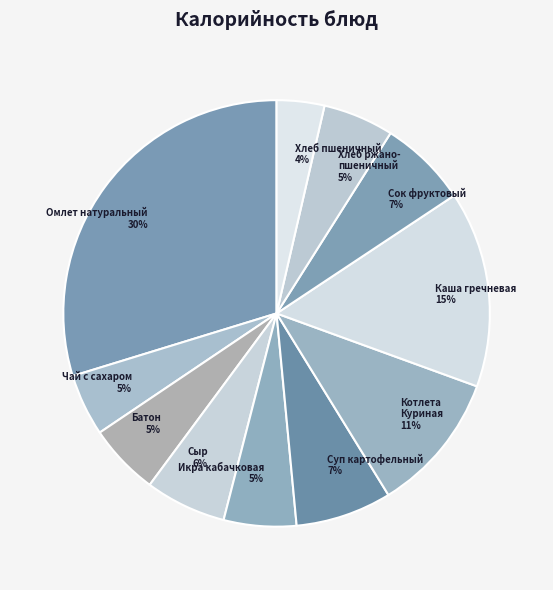

Does any single category account for the majority?

No